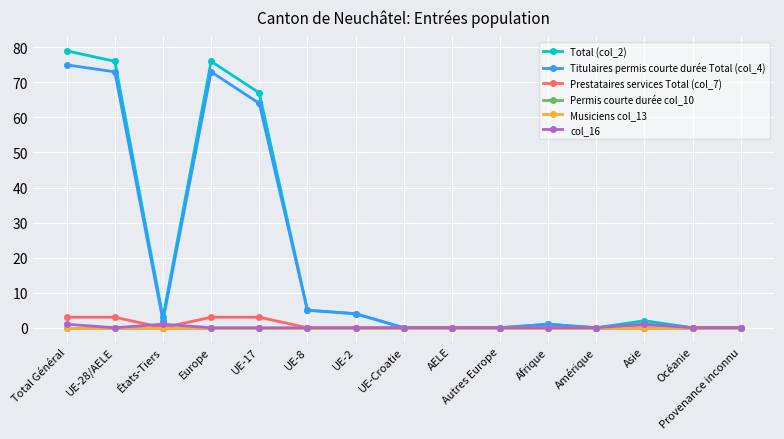

Does the chart have visible grid lines?

Yes